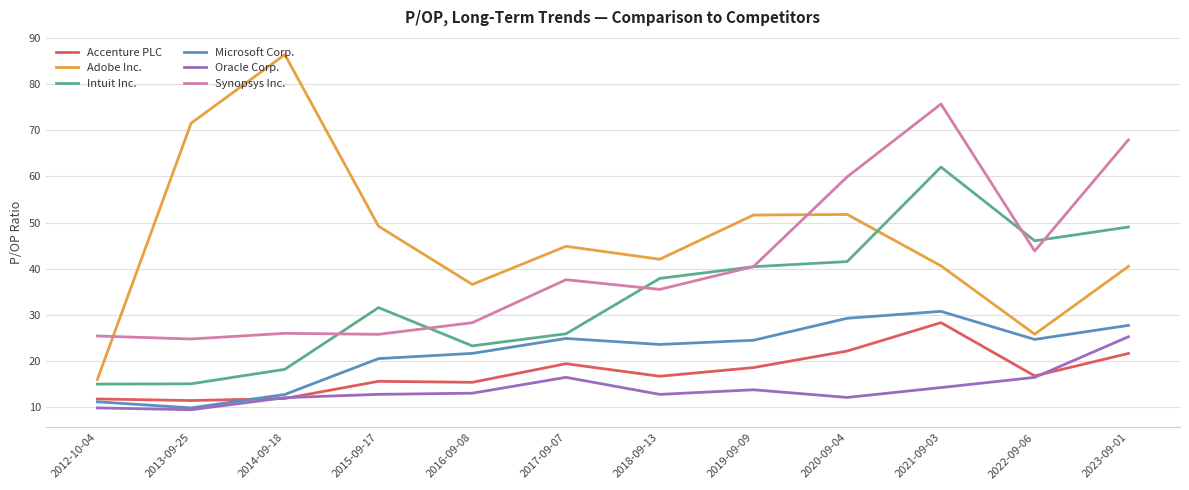

Is this an area chart (filled region under the line)?

No